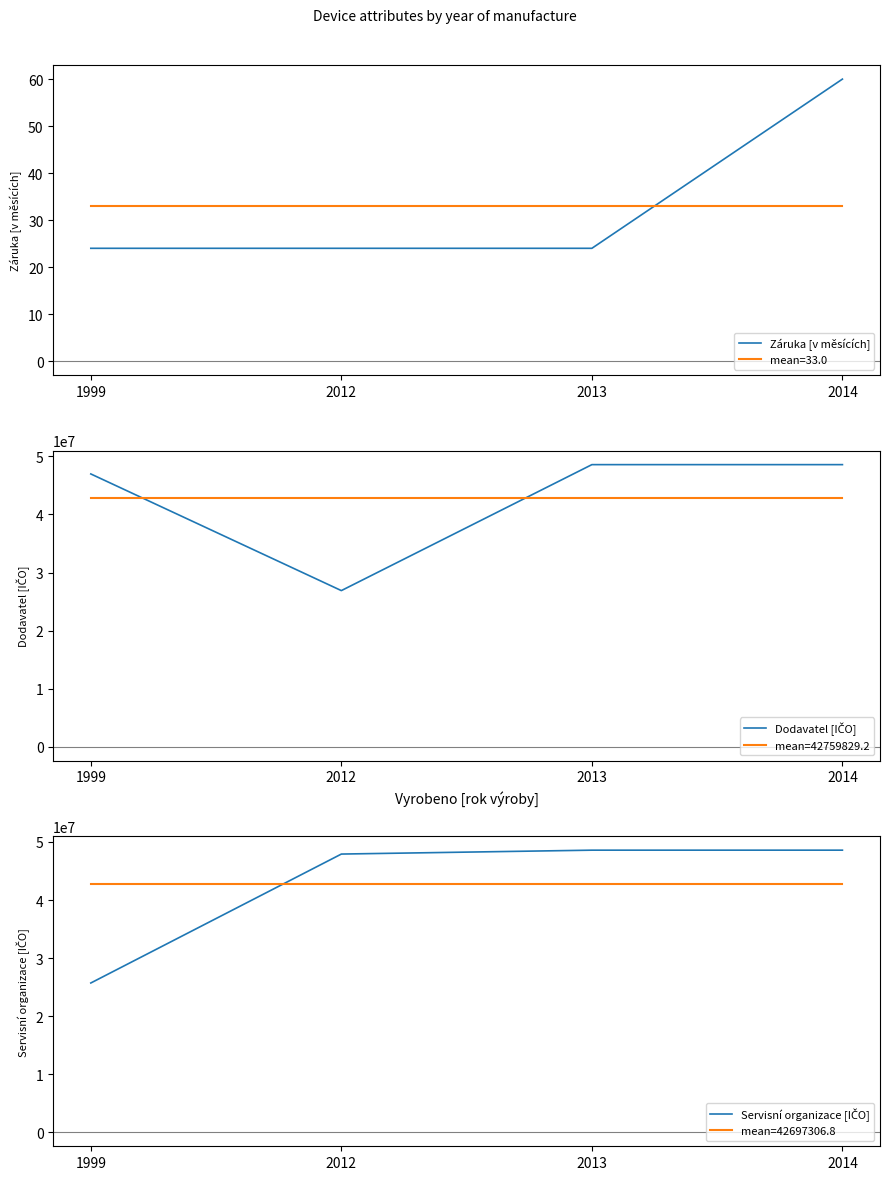

What is the average value of the Záruka [v měsících] series?

33